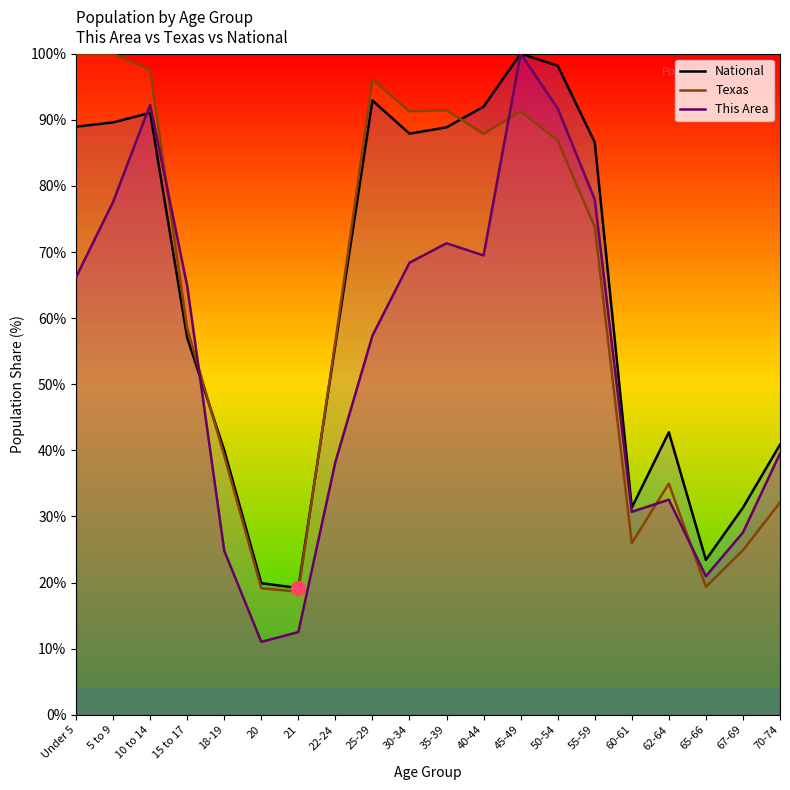

Reading left to right, list all the values displayed in this chart.

This Area: Under 5=66.2	5 to 9=77.6	10 to 14=92.3	15 to 17=64.9	18-19=24.8	20=11.0	21=12.5	22-24=38.2	25-29=57.4	30-34=68.4	35-39=71.3	40-44=69.5	45-49=100.0	50-54=91.7	55-59=77.9	60-61=30.7	62-64=32.5	65-66=21.0	67-69=27.6	70-74=39.5
Texas: Under 5=100.0	5 to 9=100.0	10 to 14=97.6	15 to 17=58.5	18-19=39.2	20=19.1	21=18.6	22-24=56.5	25-29=96.1	30-34=91.3	35-39=91.4	40-44=87.9	45-49=91.3	50-54=86.8	55-59=73.8	60-61=26.0	62-64=35.0	65-66=19.3	67-69=24.9	70-74=32.1
National: Under 5=89.0	5 to 9=89.6	10 to 14=91.1	15 to 17=57.0	18-19=40.0	20=19.9	21=19.2	22-24=56.0	25-29=92.9	30-34=87.9	35-39=88.9	40-44=92.0	45-49=100.0	50-54=98.2	55-59=86.6	60-61=31.3	62-64=42.7	65-66=23.4	67-69=31.3	70-74=40.9